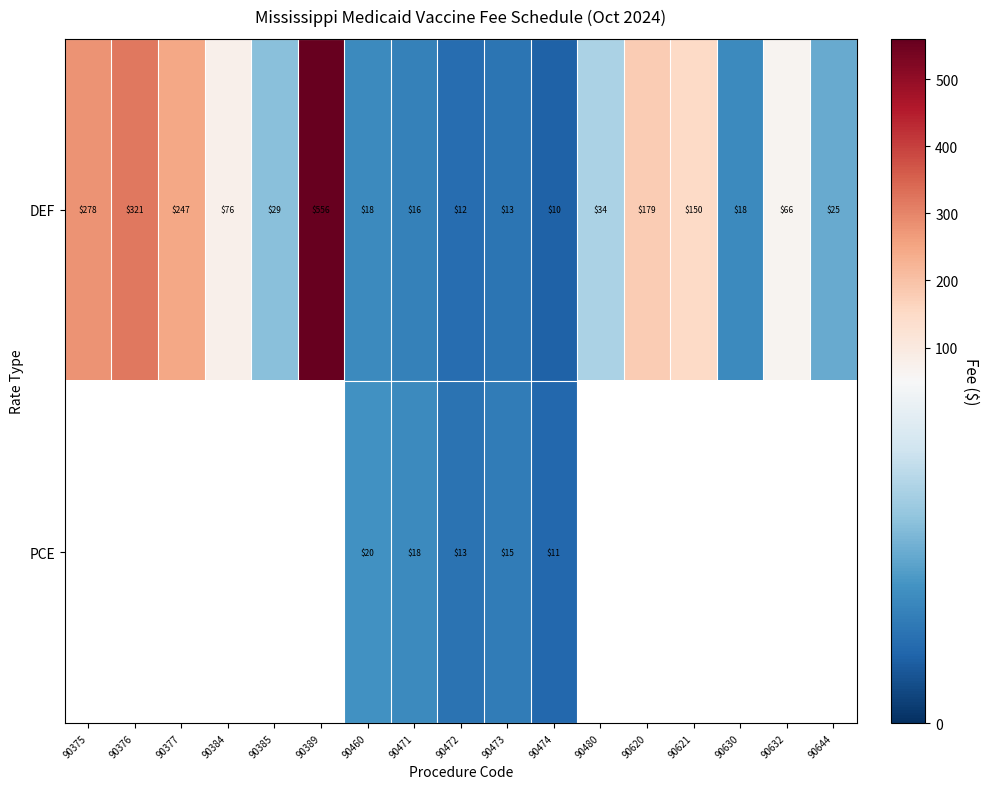

Is the value of PCE at 90473 greater than the value of DEF at 90474?

Yes